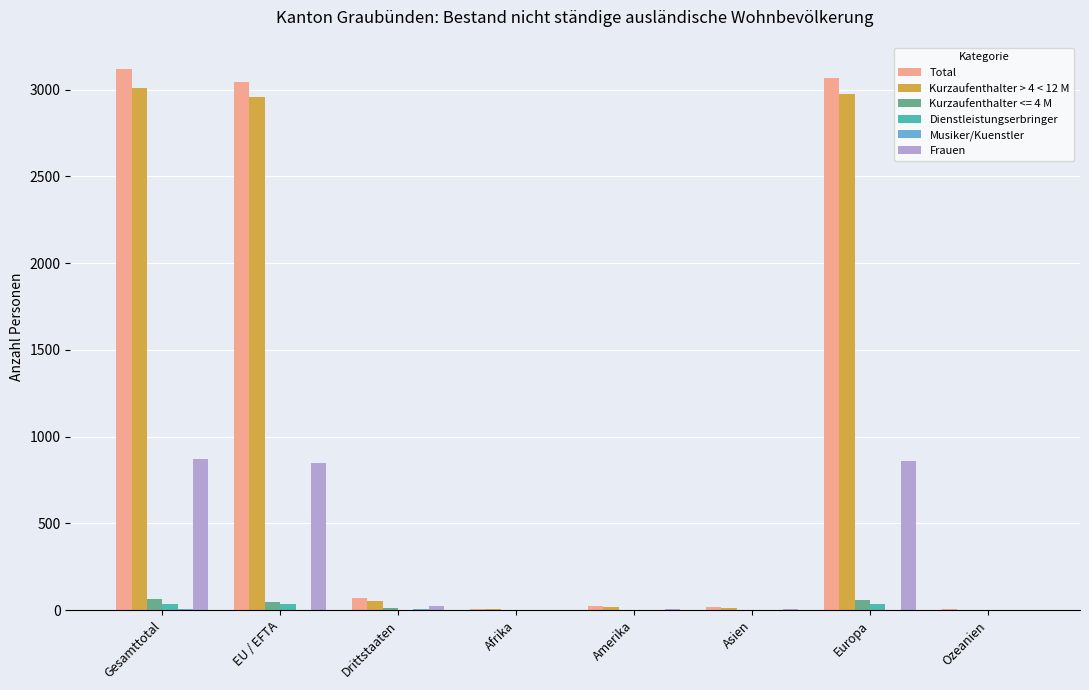

Does the chart contain stacked bars?

No